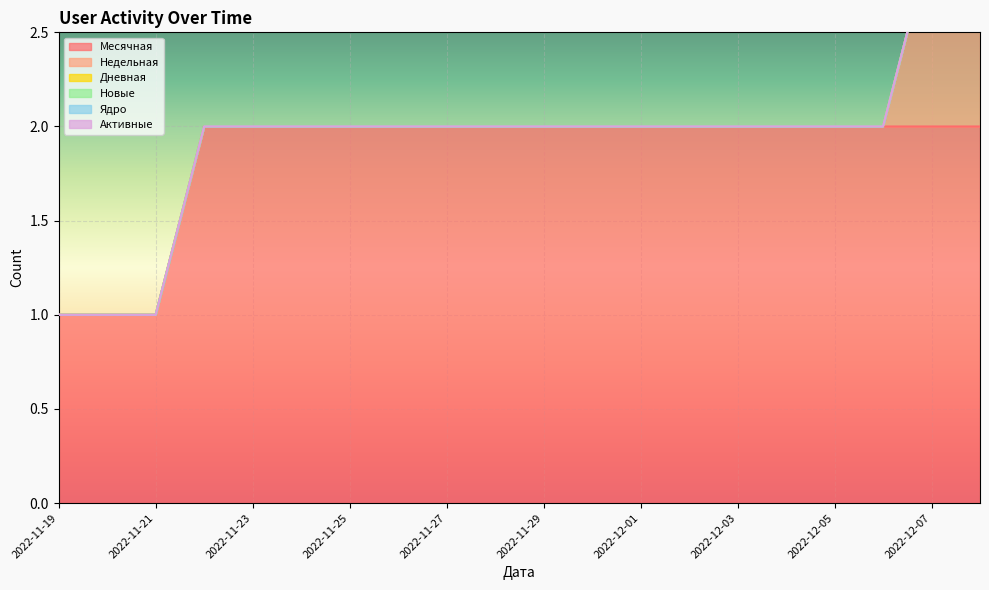

What is the label of the 9th point from the right?

2022-11-30